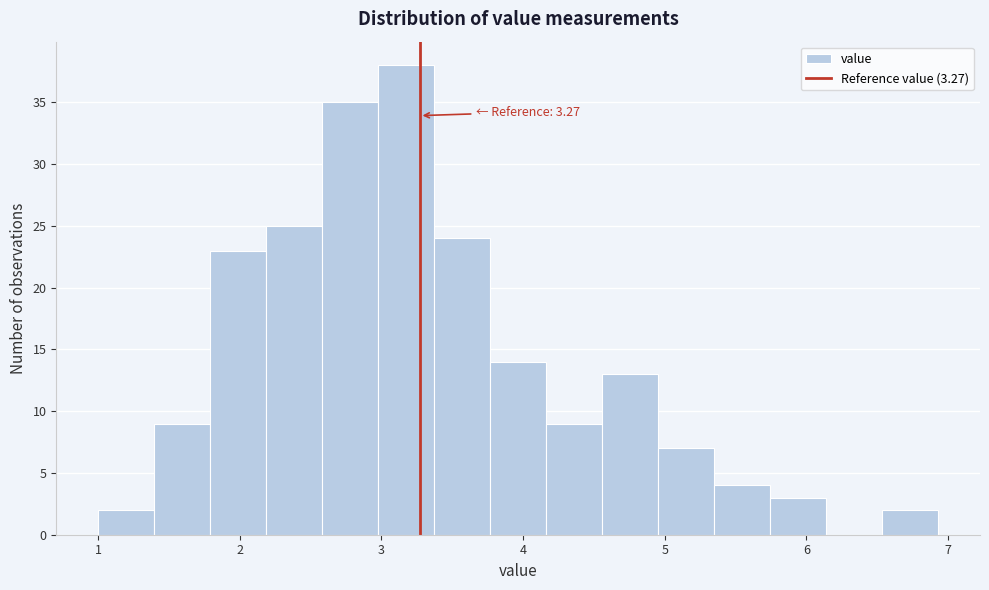

Read against the x-axis, roughly where is the centre of the tallest bar?

3.2